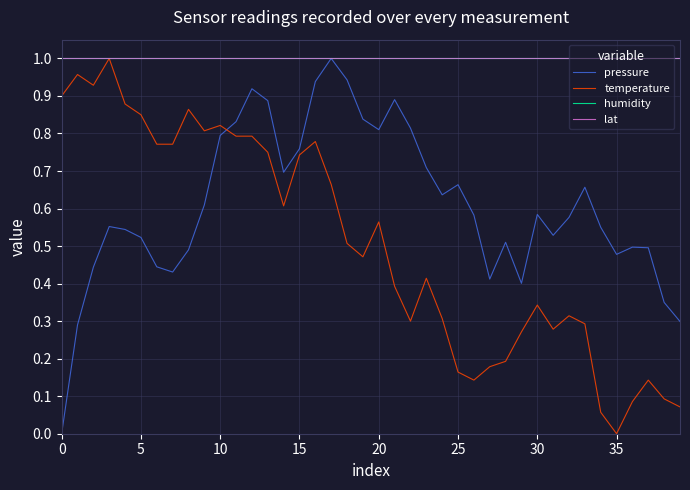

Which series has the widest spread of values?

pressure